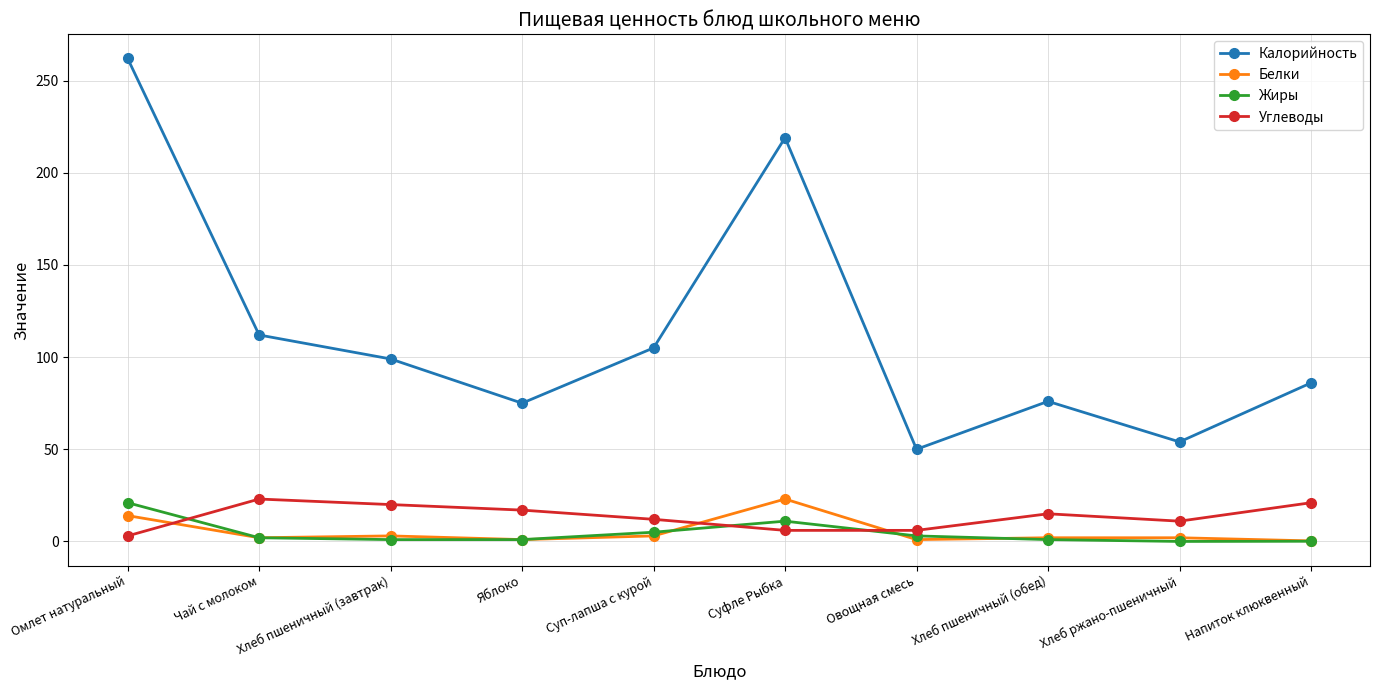

What is the label of the 3rd point from the right?

Хлеб пшеничный (обед)